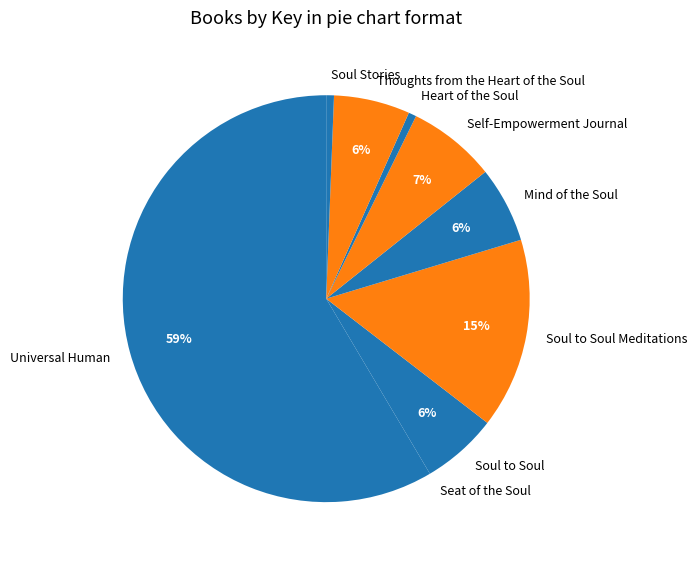

To the nearest percent, what is the combined percentage of Thoughts from the Heart of the Soul and Soul to Soul Meditations?

21%